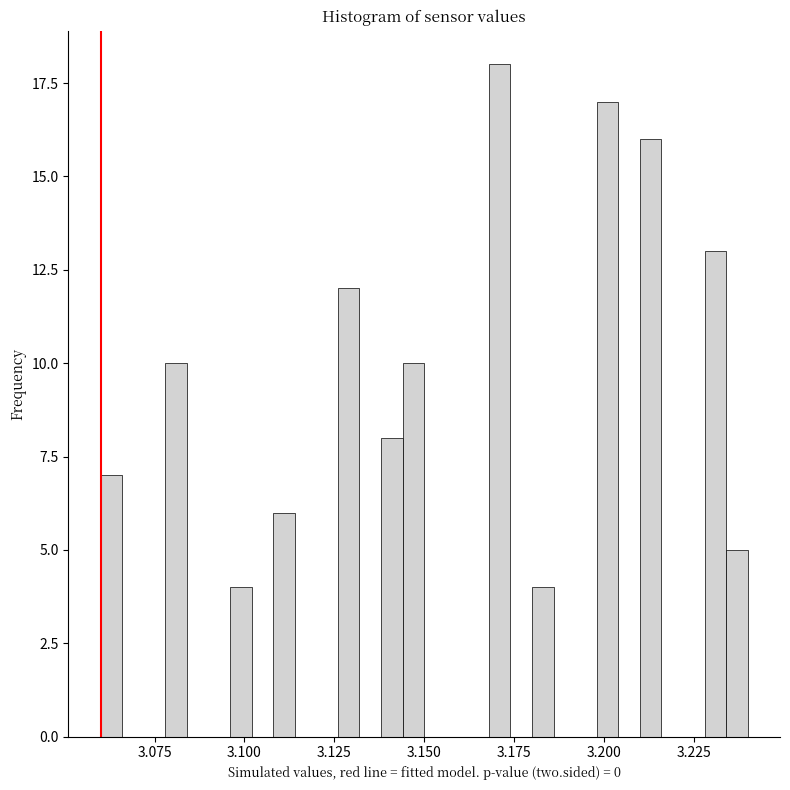

Around what value on the x-axis is the tallest bar? Give the approximate position of its centre, as read against the axis.

3.170